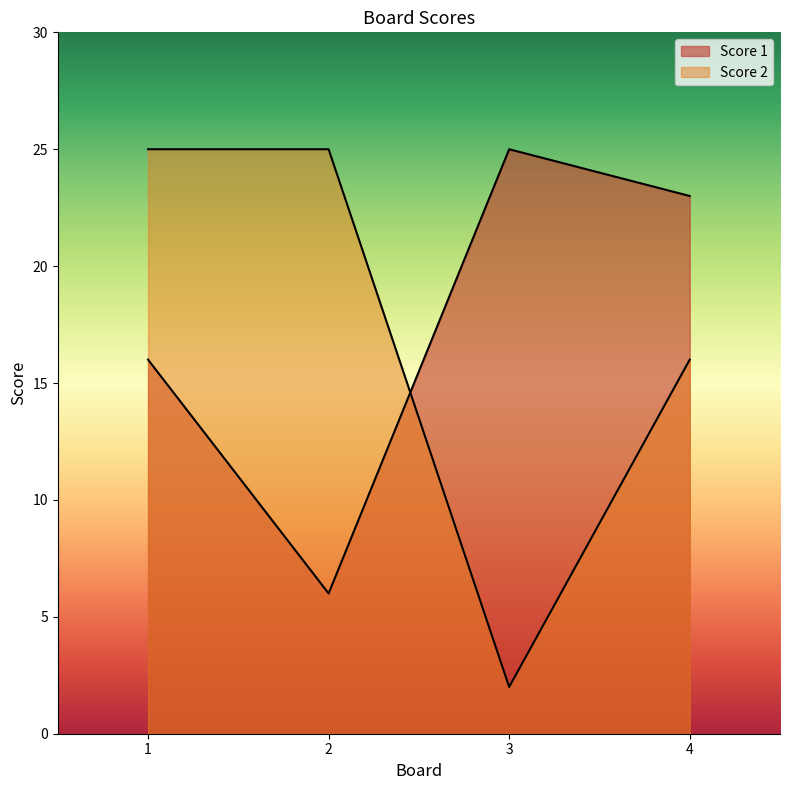

How many Score 2 values are between 16 and 25?

3